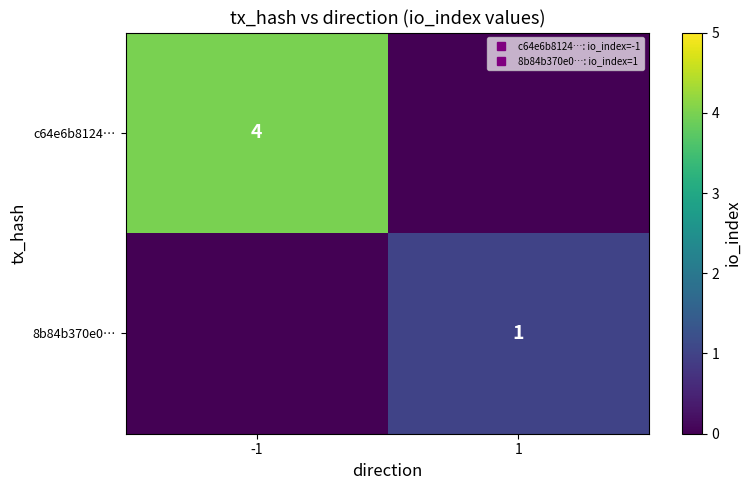

What is the maximum value shown in the chart?

4